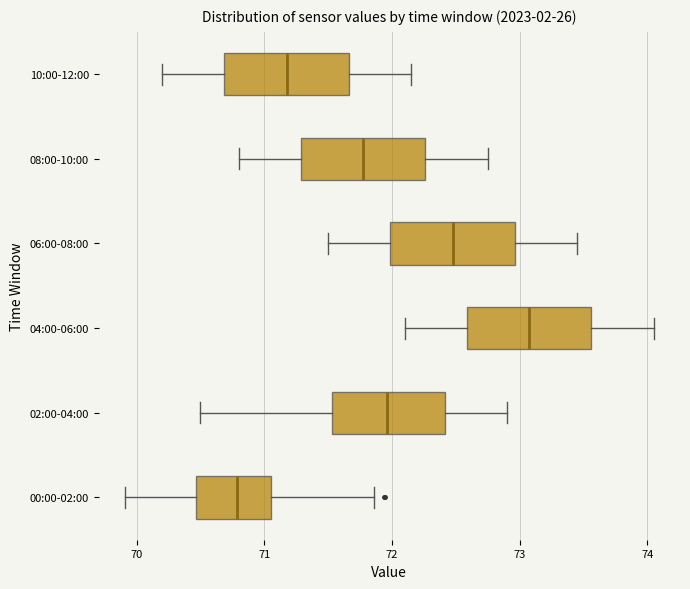

Reading bottom to top, read every box against the x-axis: the position of its median line, the range the box covers, and the ends of its whiskers. The values are not printed on the chart, so give them approximately, as read against the axis.

00:00-02:00: median 70.8, box 70.5 to 71.1, whiskers 69.9 to 71.9
02:00-04:00: median 72.0, box 71.5 to 72.4, whiskers 70.5 to 72.9
04:00-06:00: median 73.1, box 72.6 to 73.6, whiskers 72.1 to 74.1
06:00-08:00: median 72.5, box 72.0 to 73.0, whiskers 71.5 to 73.5
08:00-10:00: median 71.8, box 71.3 to 72.3, whiskers 70.8 to 72.8
10:00-12:00: median 71.2, box 70.7 to 71.7, whiskers 70.2 to 72.2